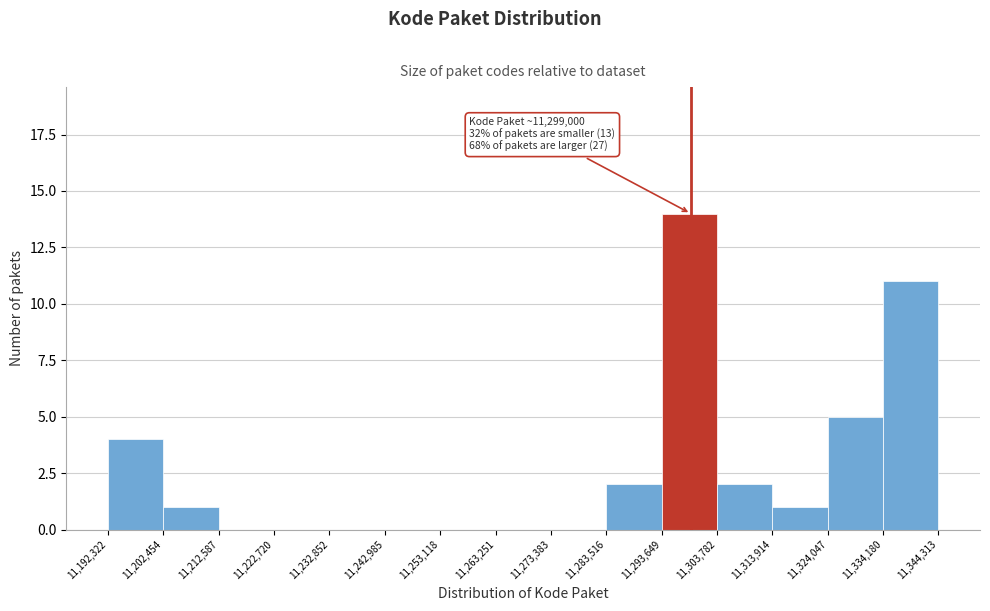

Which range on the x-axis has the tallest bar?

11,293,649 to 11,303,782